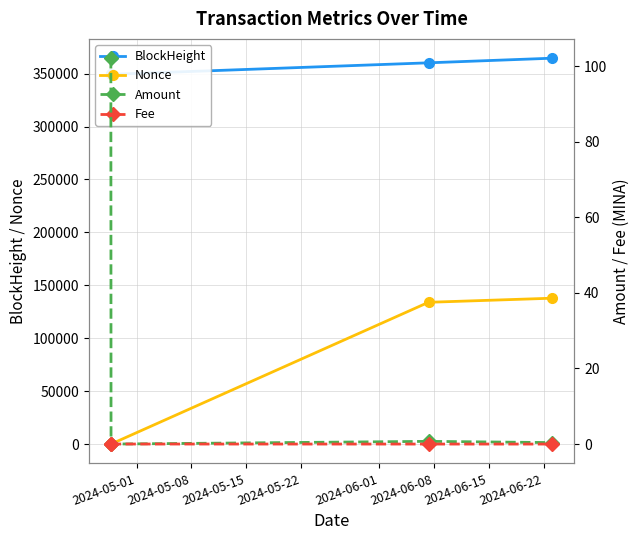

Which series has the largest total across all categories?

BlockHeight